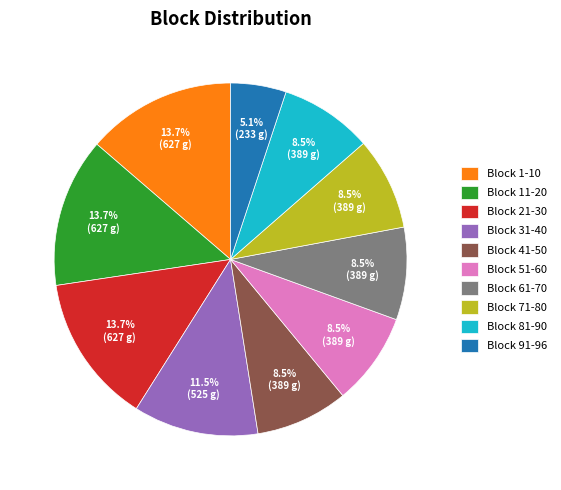

What percentage is the Block 1-10 slice, to the nearest percent?

14%